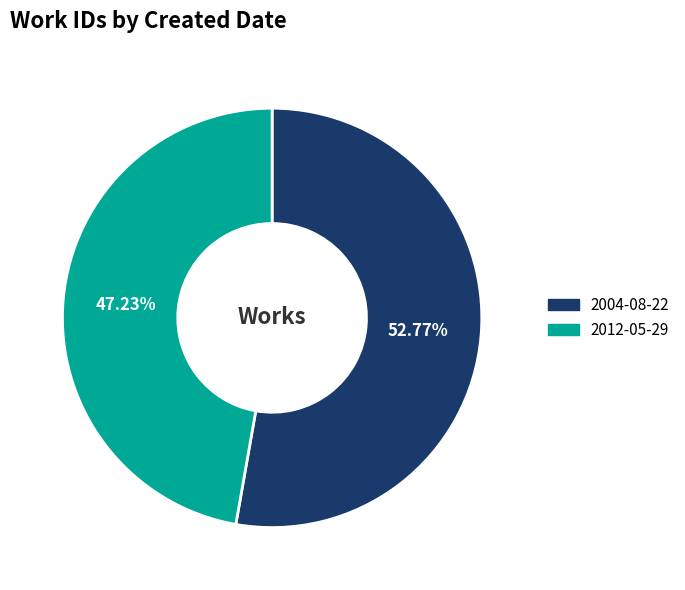

What is the smallest slice in the pie chart?

2012-05-29